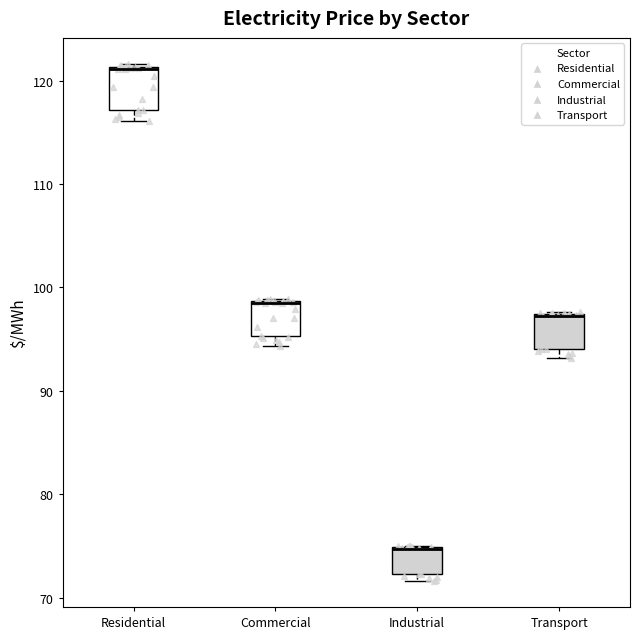

Reading left to right, transcribe this box plot: for each box, give where its median line is, the range the box spans, and where its two whiskers end, as read against the y-axis. The values are not printed on the chart, so give them approximately, as read against the axis.

Residential: median 121, box 117 to 121, whiskers 116 to 122
Commercial: median 98 (drawn on the box's upper edge), box 95 to 99, whiskers 94 to 99
Industrial: median 75 (drawn on the box's upper edge), box 72 to 75, whiskers 72 (just below the box's lower edge) to 75
Transport: median 97 (drawn on the box's upper edge), box 94 to 97, whiskers 93 to 98